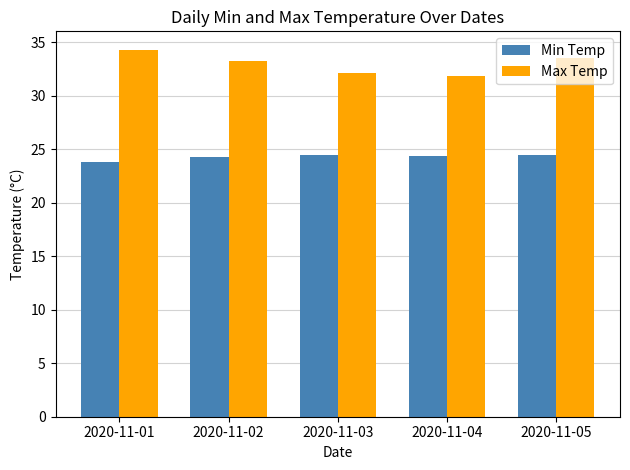

Rank the series by their maximum value, from highest to lowest.

Max Temp, Min Temp